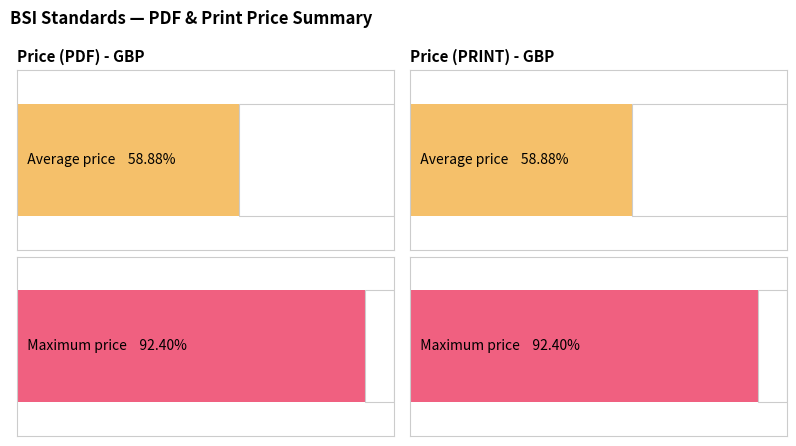

Is it true that Price (PRINT) equals 330 at BS EN IEC 63563-10:2025?

True